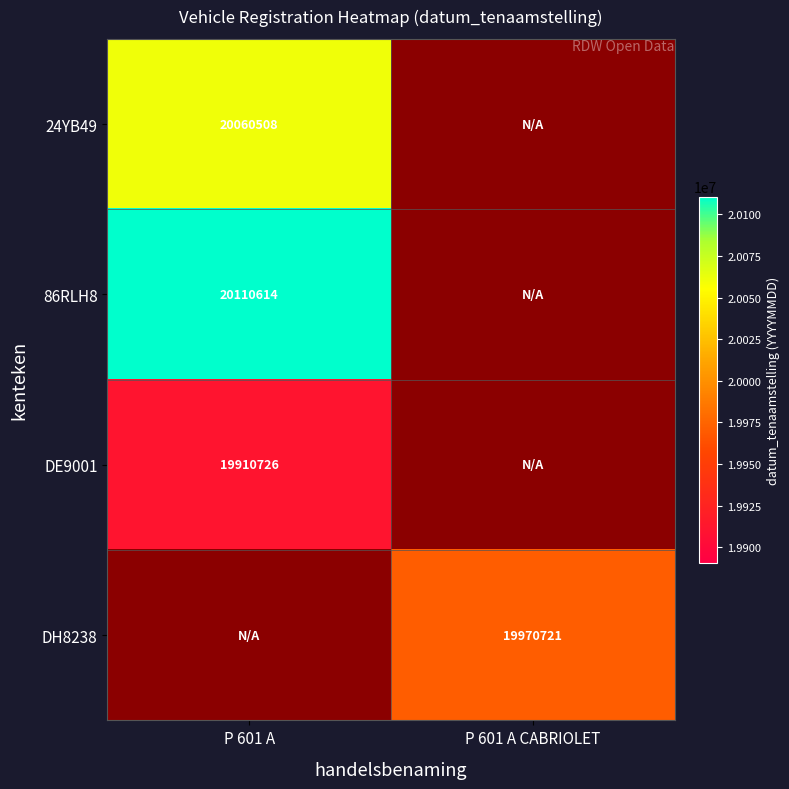

Between P 601 A CABRIOLET and P 601 A, which is larger?

P 601 A